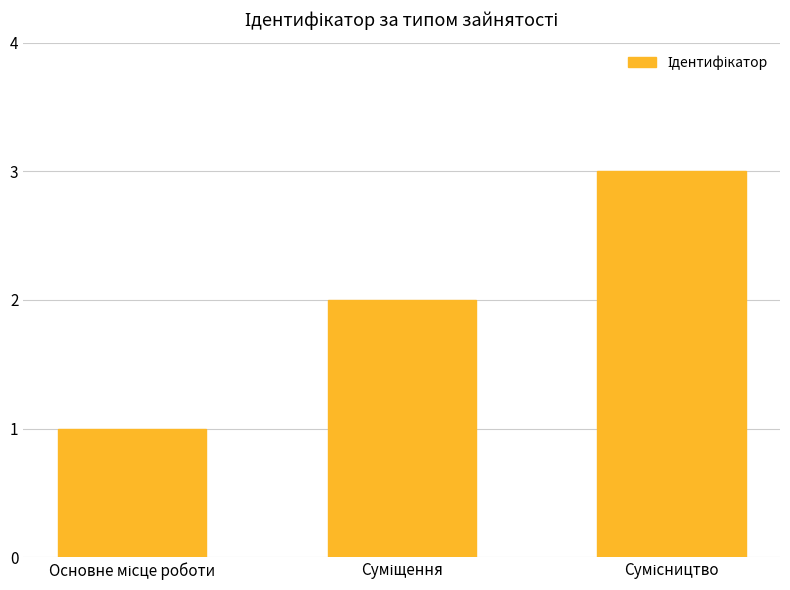

Count the values in the range 1 to 3.

3